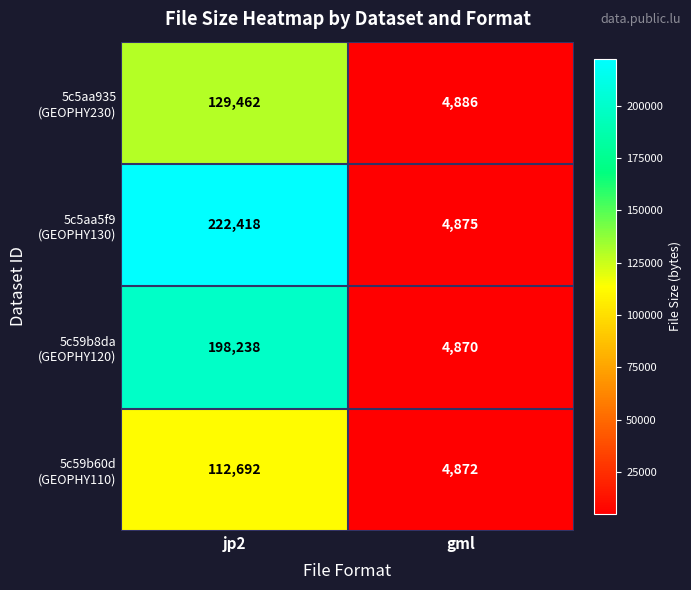

What is the smallest value displayed?

4870